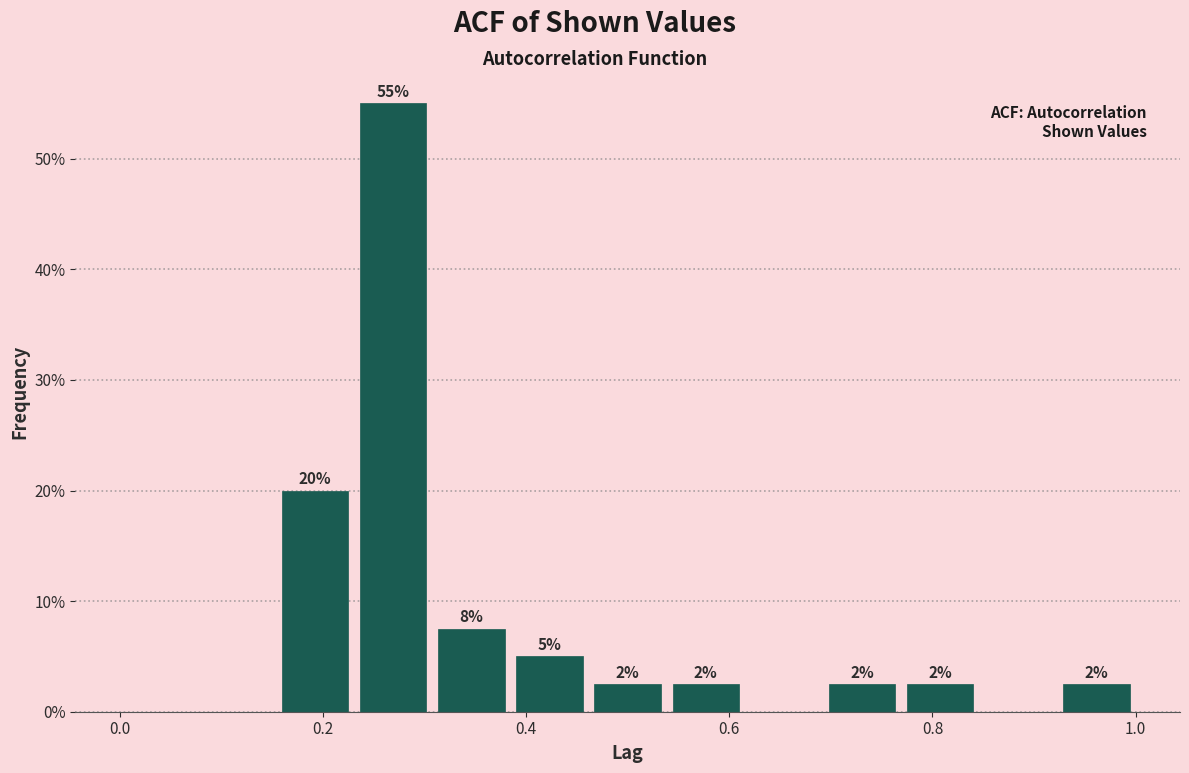

Read against the x-axis, roughly where is the centre of the tallest bar?

0.26